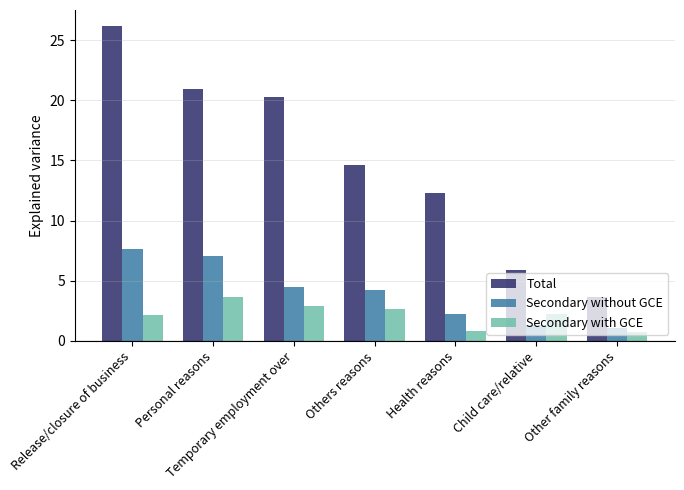

At how many categories does at least one series exceed 15?

3